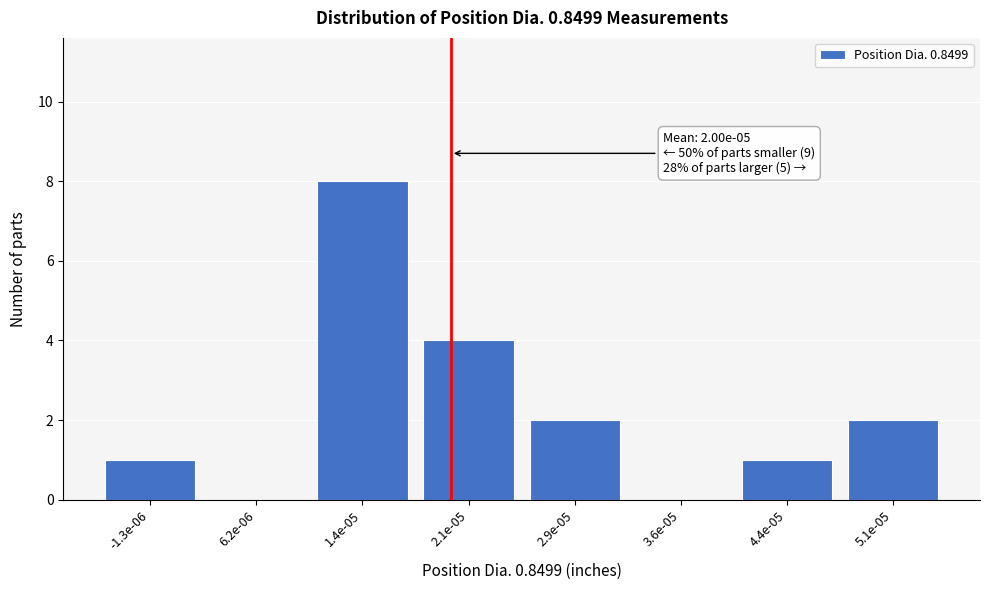

Reading right to left, list all the values displayed in this chart.

5.1e-05=2	4.4e-05=1	3.6e-05=0	2.9e-05=2	2.1e-05=4	1.4e-05=8	6.2e-06=0	-1.3e-06=1